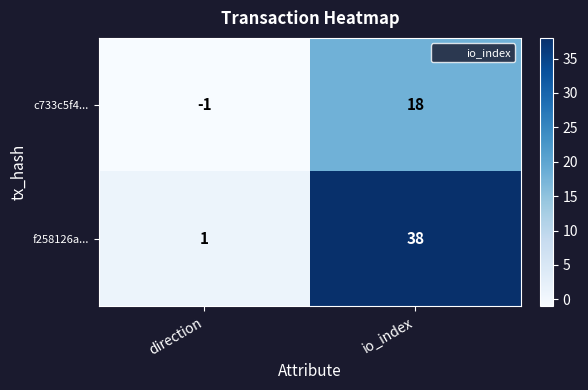

Reading left to right, list all the values displayed in this chart.

c733c5f4...: direction=-1	io_index=18
f258126a...: direction=1	io_index=38